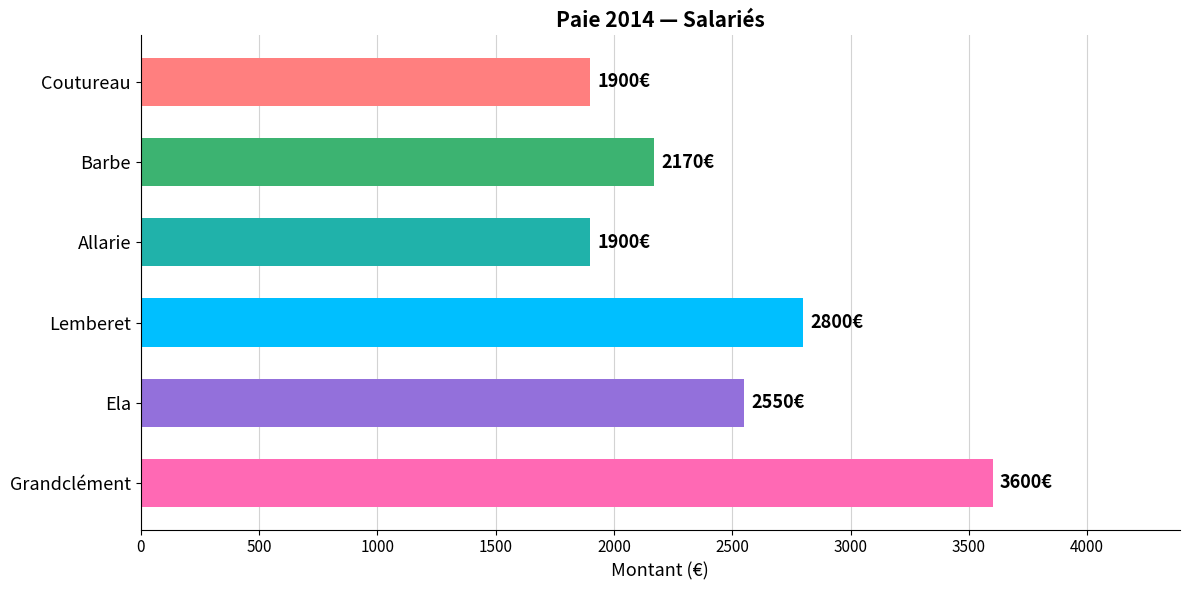

The chart shows a value of 1900 at Coutureau. True or false?

True